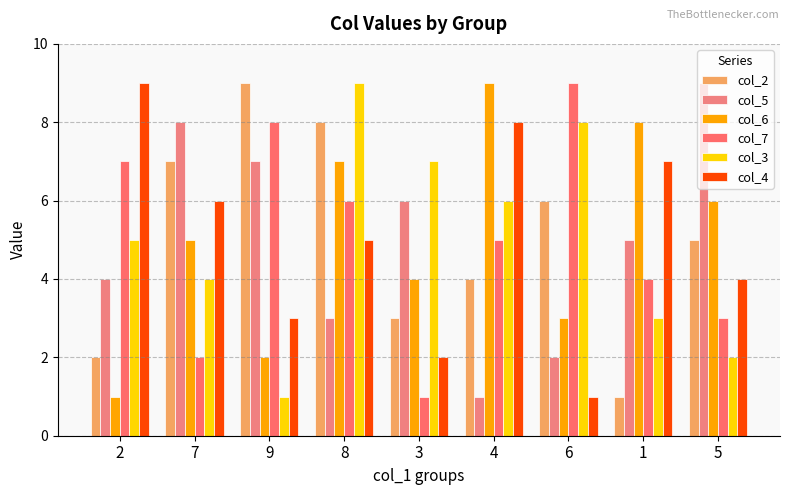

Where is col_6 nearest to the value 5?

7